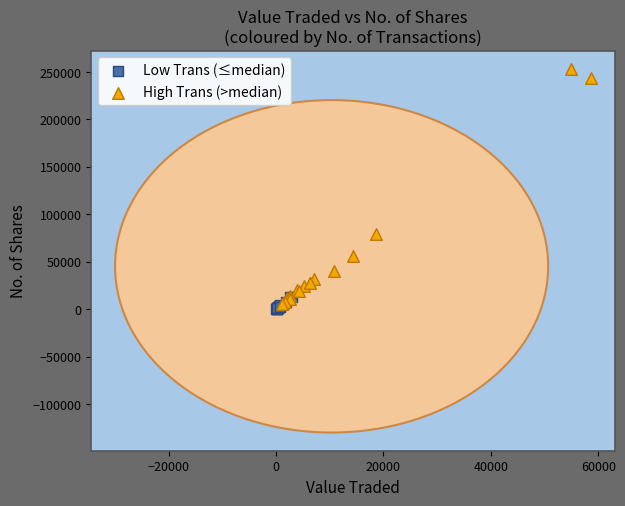

Which series reaches the maximum Y coordinate?

High Trans (>median)